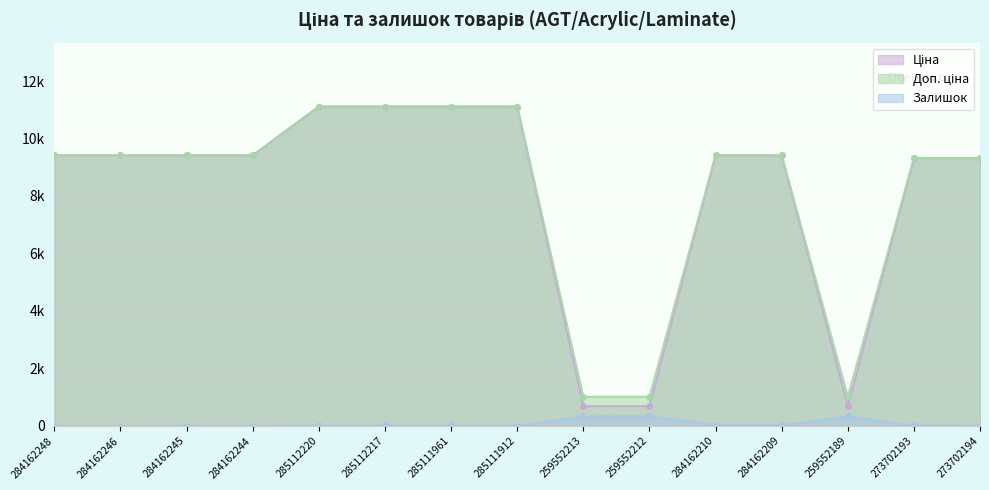

In Доп. ціна, how many points are lower than both neighbors (excluding endpoints)?

1